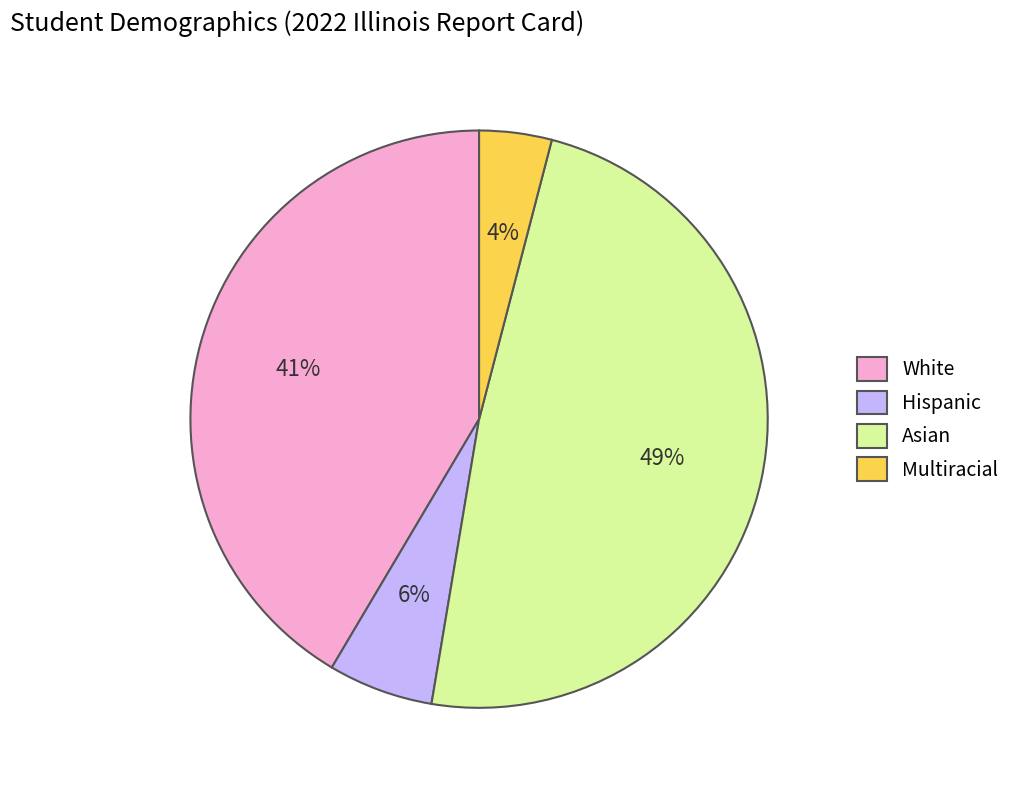

Is there any slice that represents more than half of the pie?

No